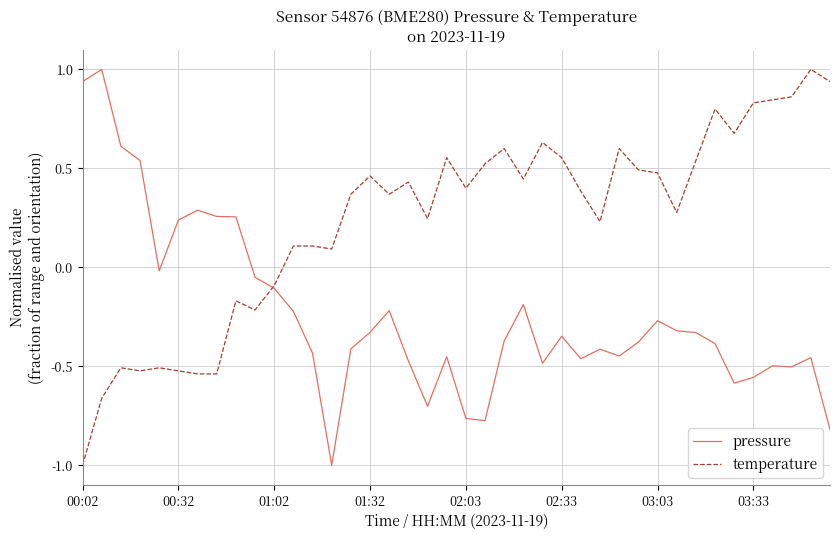

Which series has the largest total across all categories?

temperature